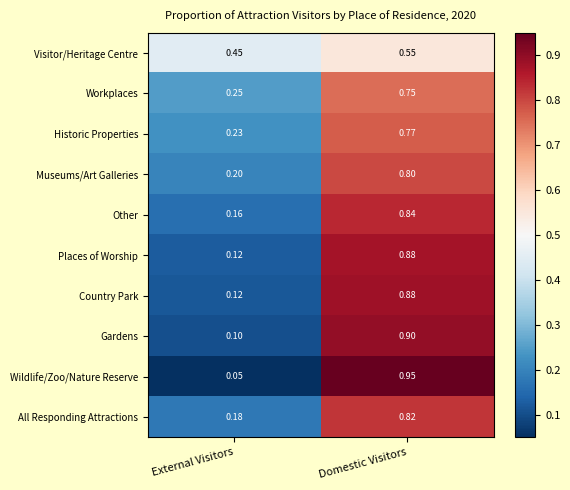

Between External Visitors and Domestic Visitors, which series saw the biggest shift?

Wildlife/Zoo/Nature Reserve